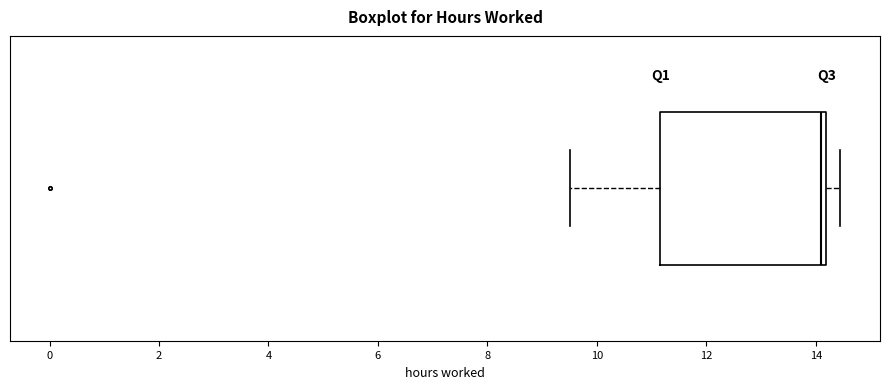

Transcribe this box plot: give where the median line is, the range the box spans, and where the two whiskers end, as read against the x-axis. The values are not printed on the chart, so give them approximately, as read against the axis.

median 14.0, box 11.2 to 14.2, whiskers 9.6 to 14.4